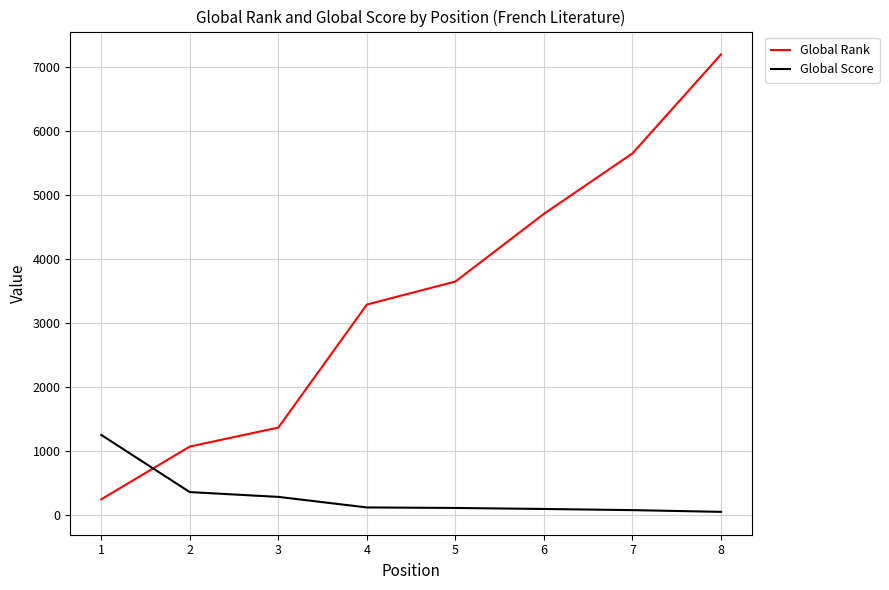

True or false: Global Rank and Global Score intersect in this chart.

True